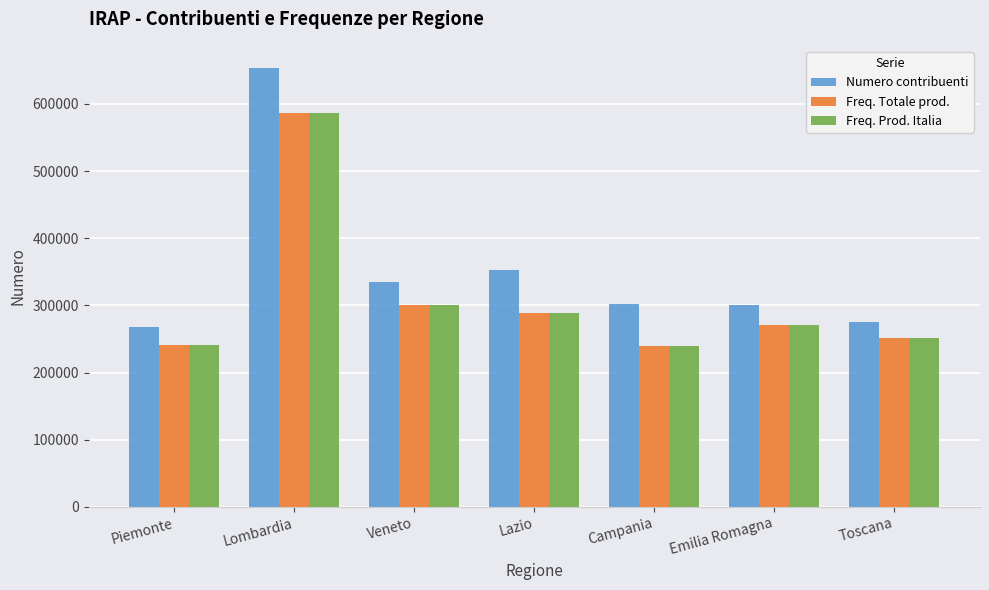

Where does the Numero contribuenti series first go above 301390?

Lombardia